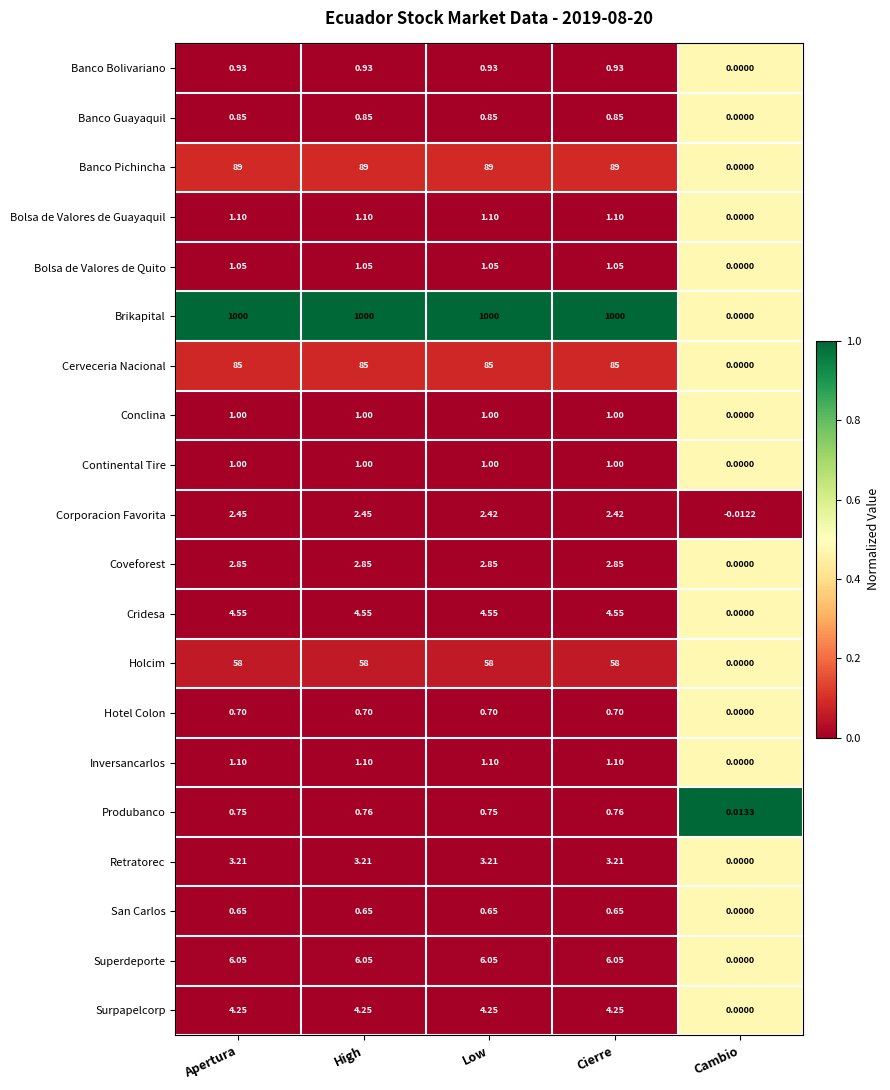

At which label is Surpapelcorp closest to 2?

Cambio